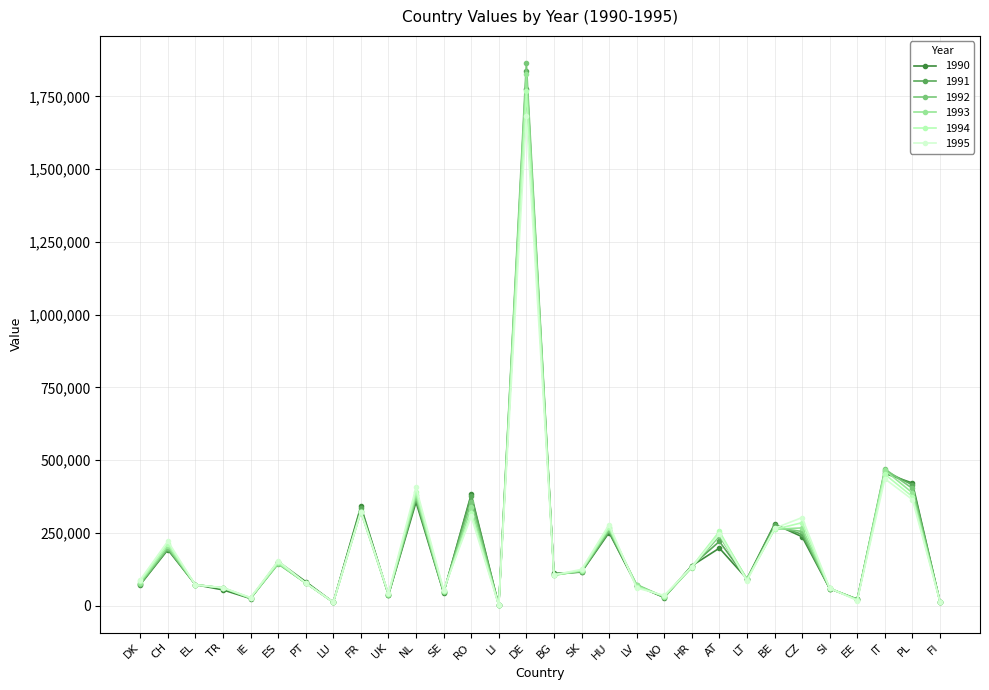

Is the value of 1992 at LU greater than the value of 1994 at ES?

No